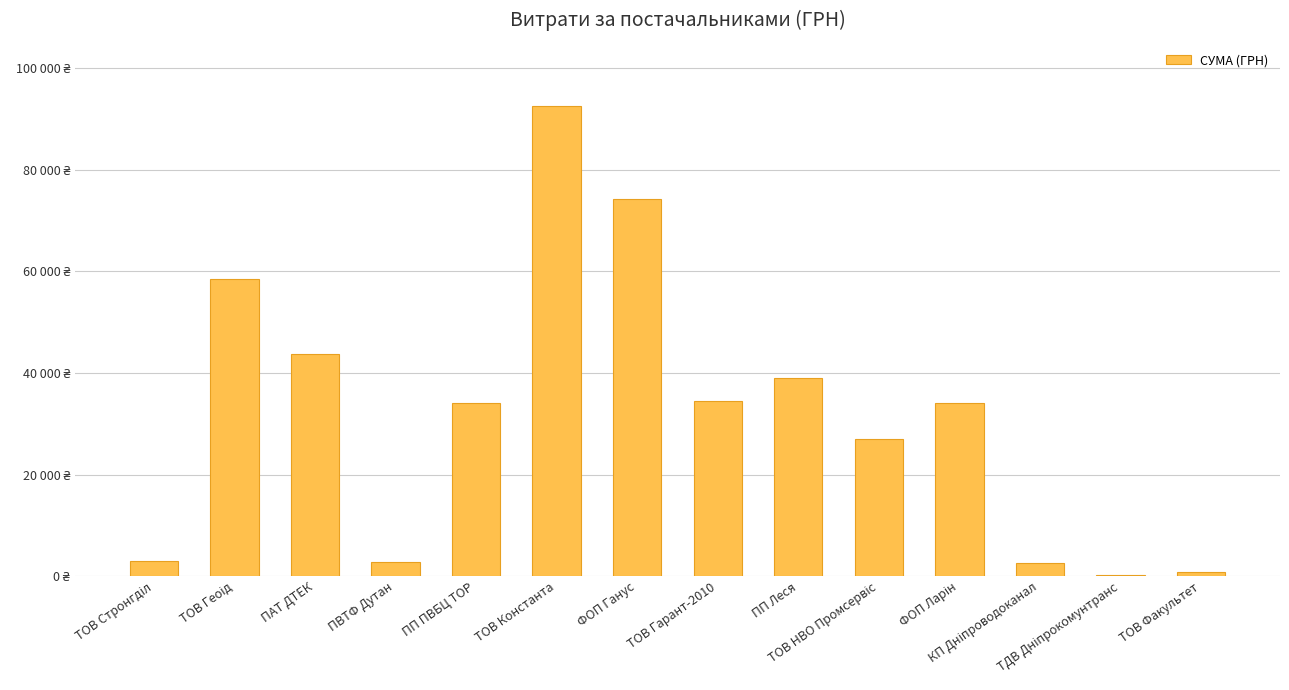

Approximately how many times larger is the value at ПП ПВБЦ ТОР compared to ТОВ Факультет?

45.3